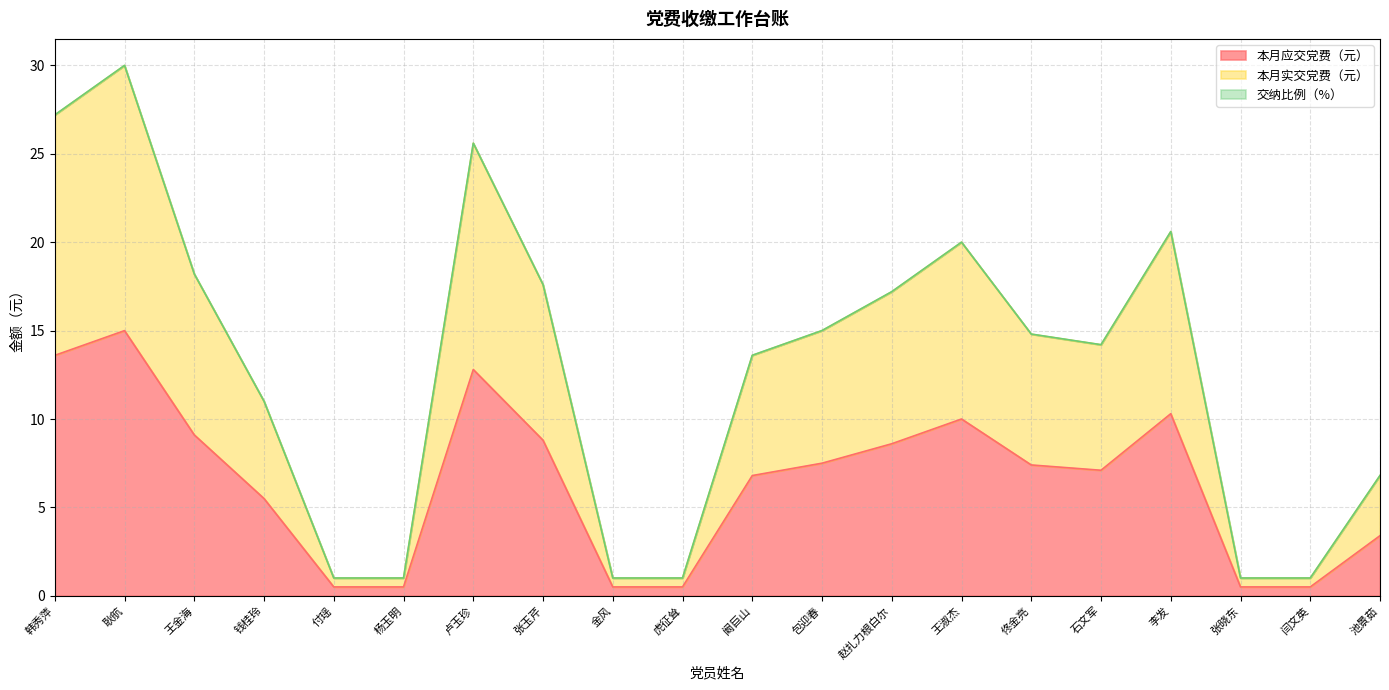

At 王金海, list the series in order from largest to smallest.

本月实交党费（元）, 本月应交党费（元）